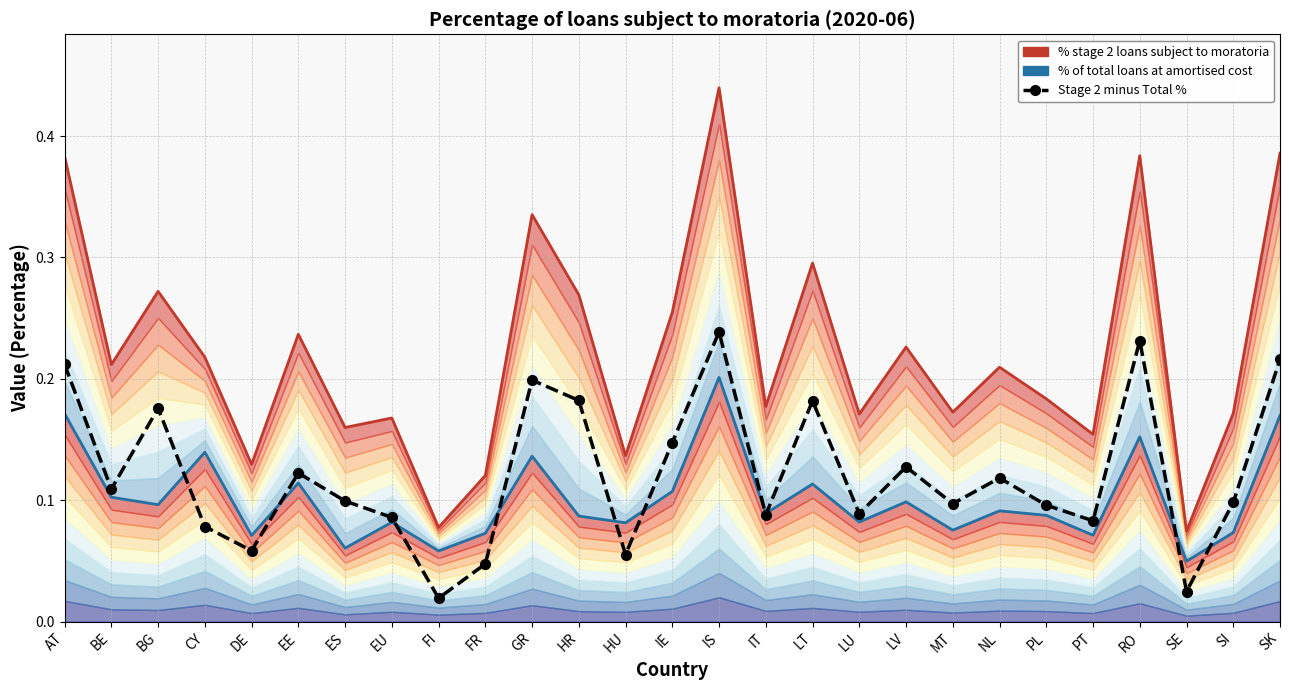

Reading left to right, what are all the values shown in this chart?

% stage 2 loans subject to moratoria: 0.4	0.2	0.3	0.2	0.1	0.2	0.2	0.2	0.1	0.1	0.3	0.3	0.1	0.3	0.4	0.2	0.3	0.2	0.2	0.2	0.2	0.2	0.2	0.4	0.1	0.2	0.4
% of total loans at amortised cost: 0.2	0.1	0.1	0.1	0.1	0.1	0.1	0.1	0.1	0.1	0.1	0.1	0.1	0.1	0.2	0.1	0.1	0.1	0.1	0.1	0.1	0.1	0.1	0.2	0.0	0.1	0.2
Stage 2 minus Total %: 0.2	0.1	0.2	0.1	0.1	0.1	0.1	0.1	0.0	0.0	0.2	0.2	0.1	0.1	0.2	0.1	0.2	0.1	0.1	0.1	0.1	0.1	0.1	0.2	0.0	0.1	0.2